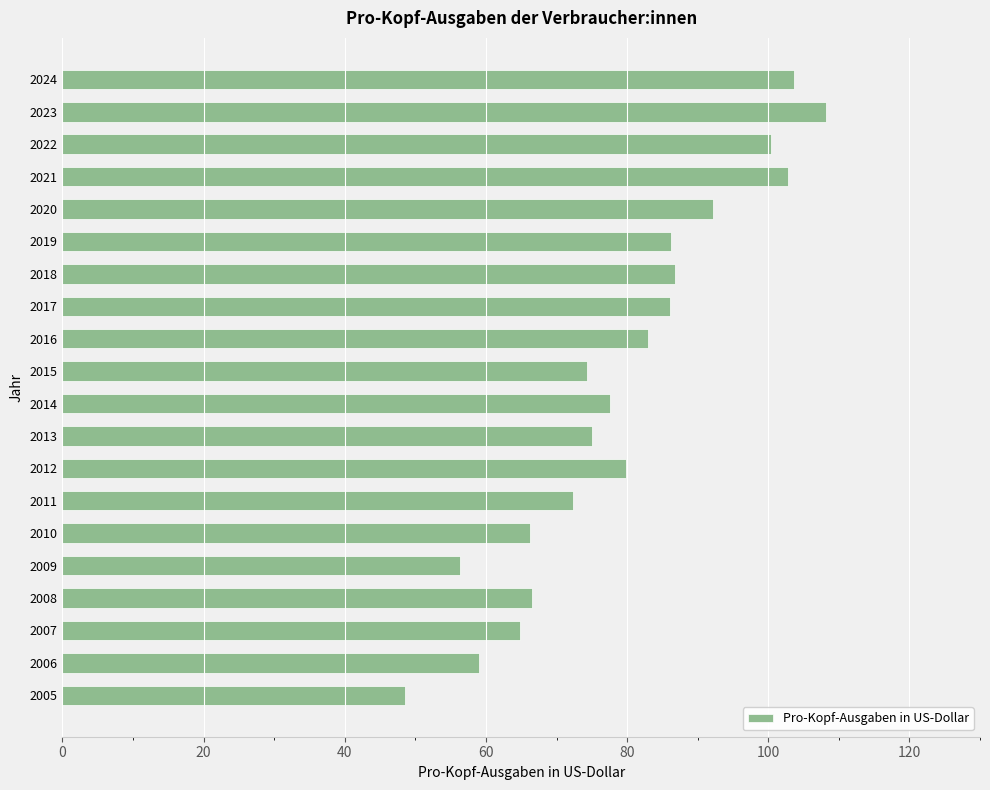

Which category has the lowest value across all series?

2005